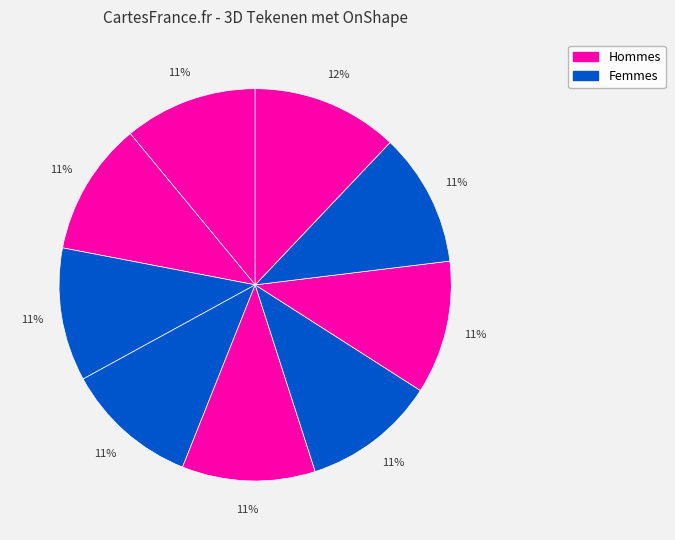

How many slices are in this pie chart?

9